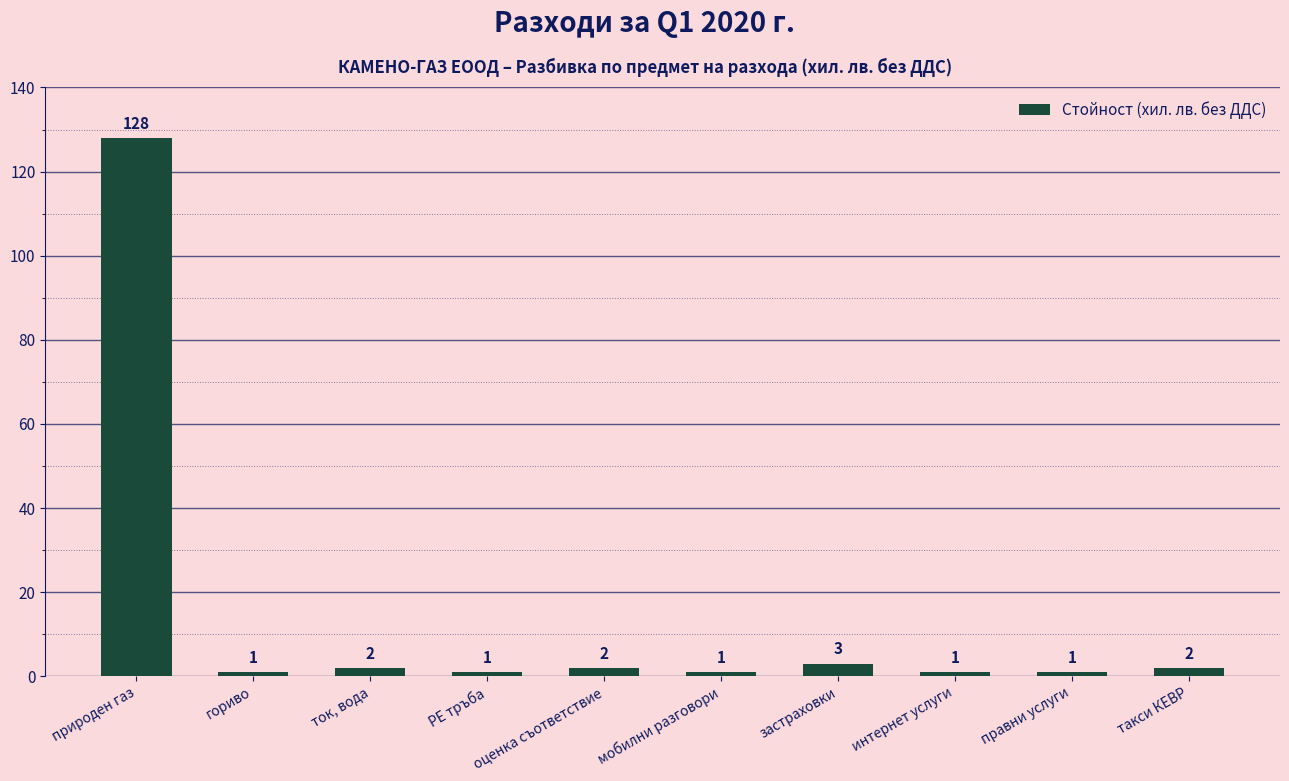

Reading left to right, list all the values displayed in this chart.

128	1	2	1	2	1	3	1	1	2